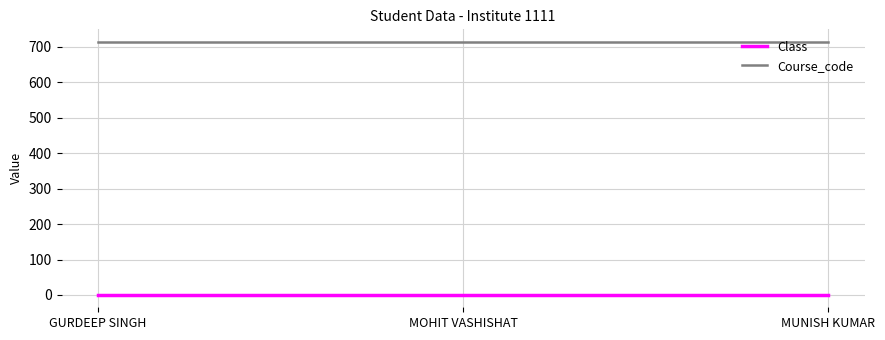

Is it true that Course_code equals 470 at MOHIT VASHISHAT?

False